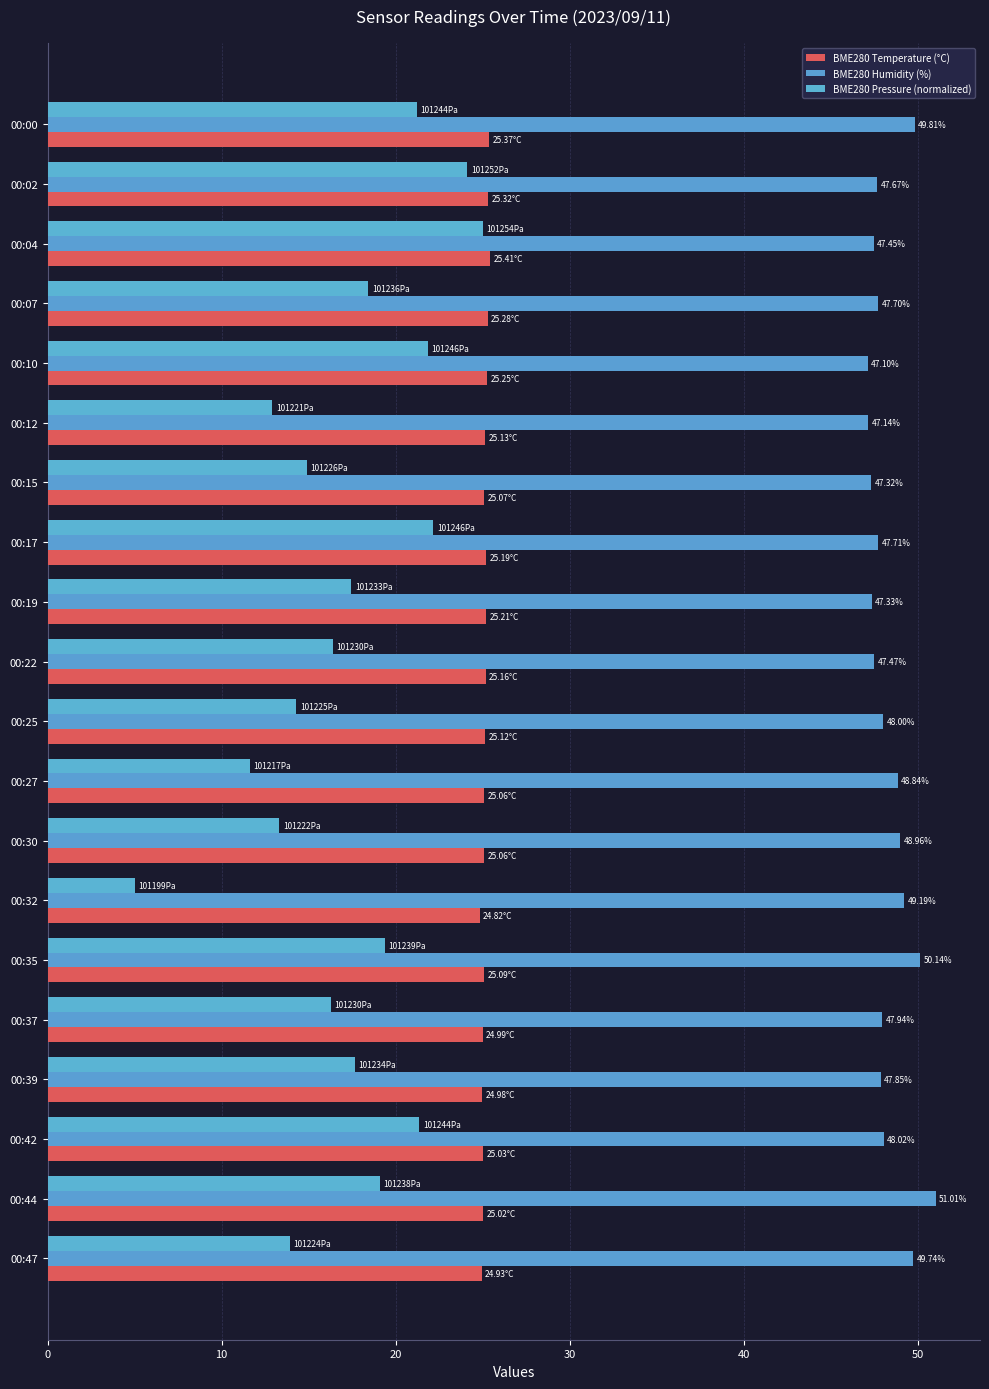

List the series in order of their overall mean, lowest first.

BME280 Pressure (normalized), BME280 Temperature (°C), BME280 Humidity (%)